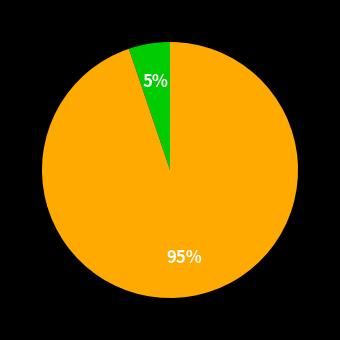

To the nearest percent, what is the average slice percentage?

50%